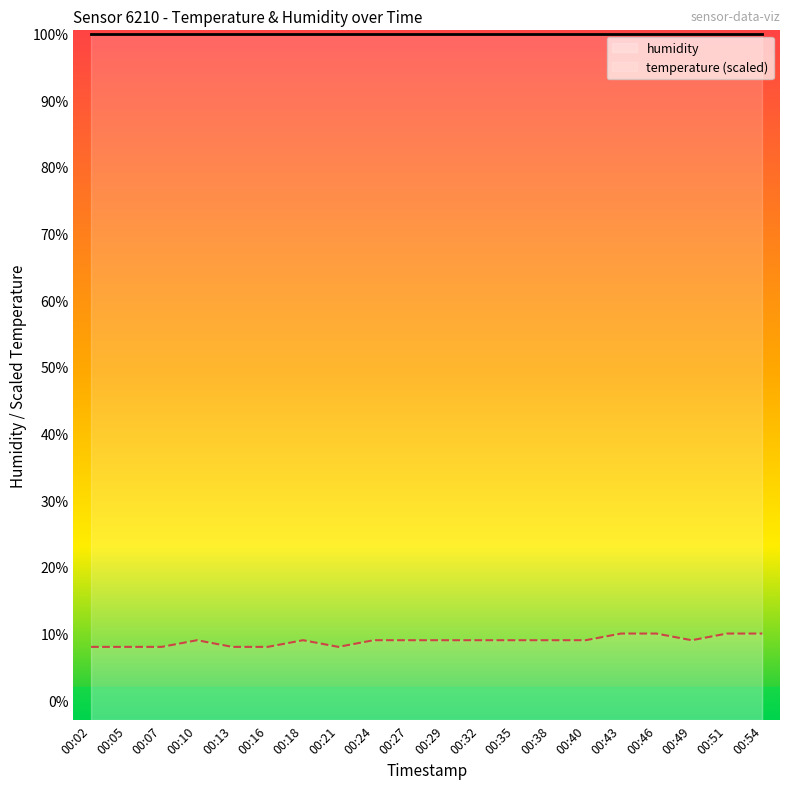

At which label is the value closest to 9?

00:10